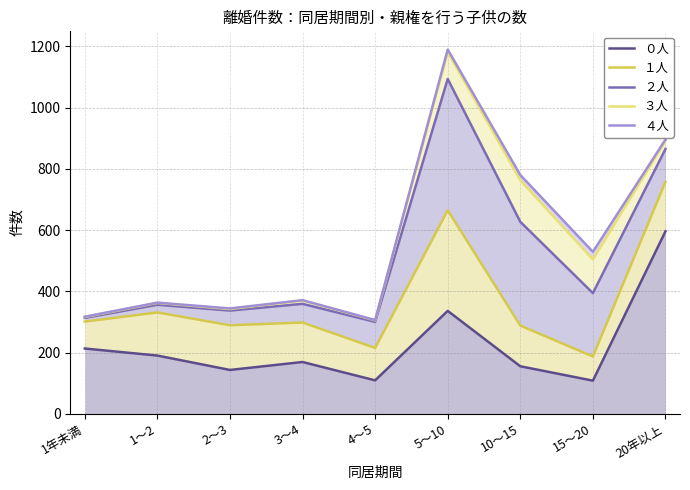

What is the label of the 6th point from the left?

5～10